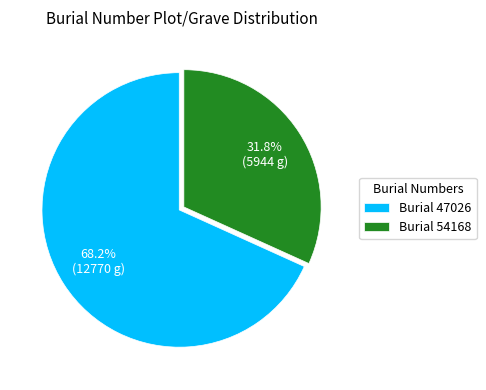

Which category accounts for the majority?

Burial 47026